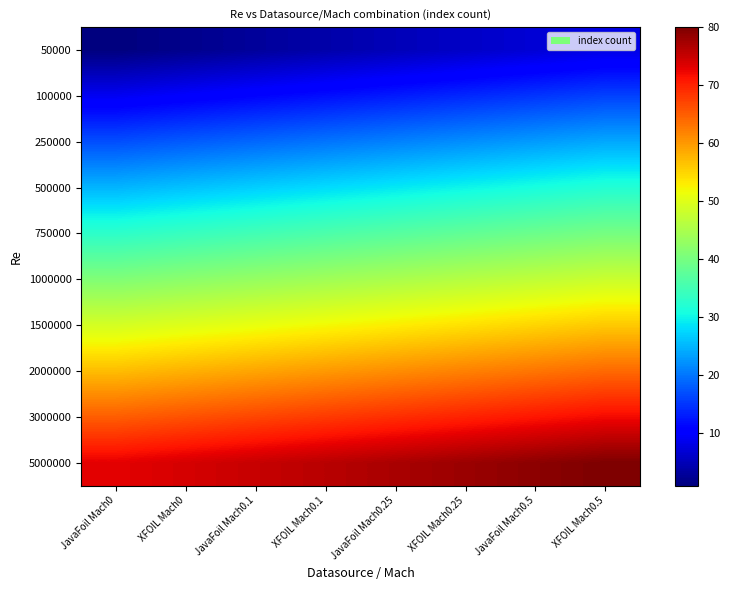

List the series in order of their peak value, highest first.

5000000, 3000000, 2000000, 1500000, 1000000, 750000, 500000, 250000, 100000, 50000